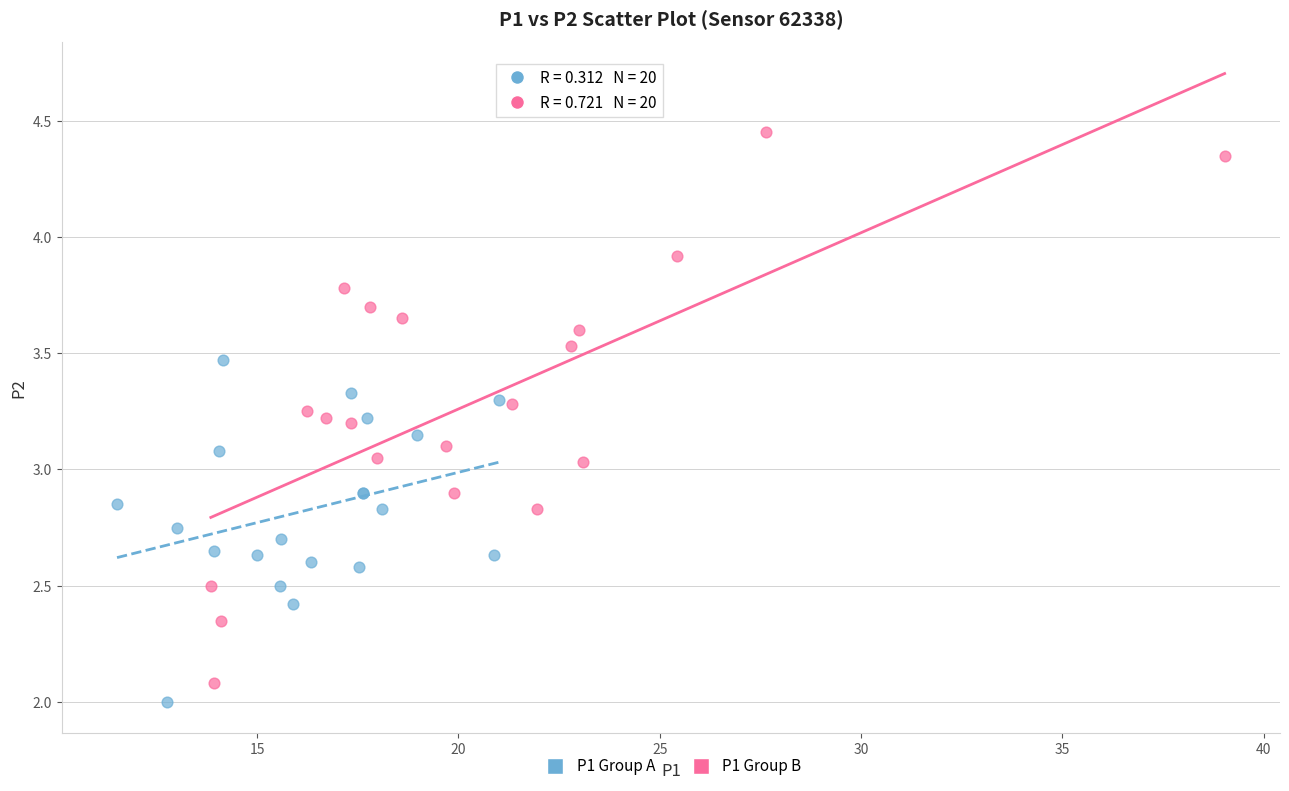

Which series reaches the maximum Y coordinate?

P1 Group B